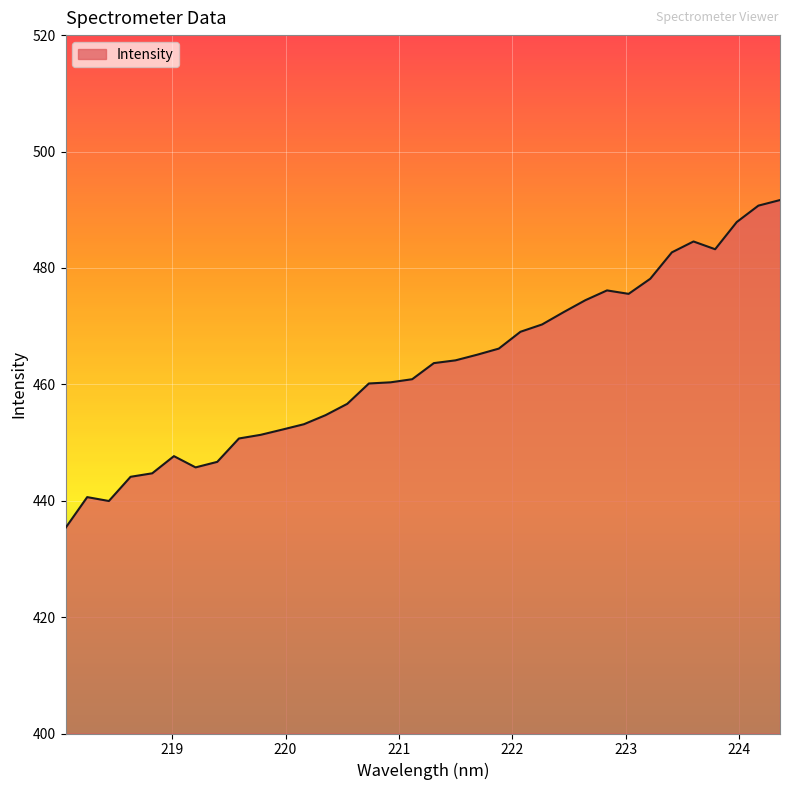

What is the greatest value displayed?

491.7